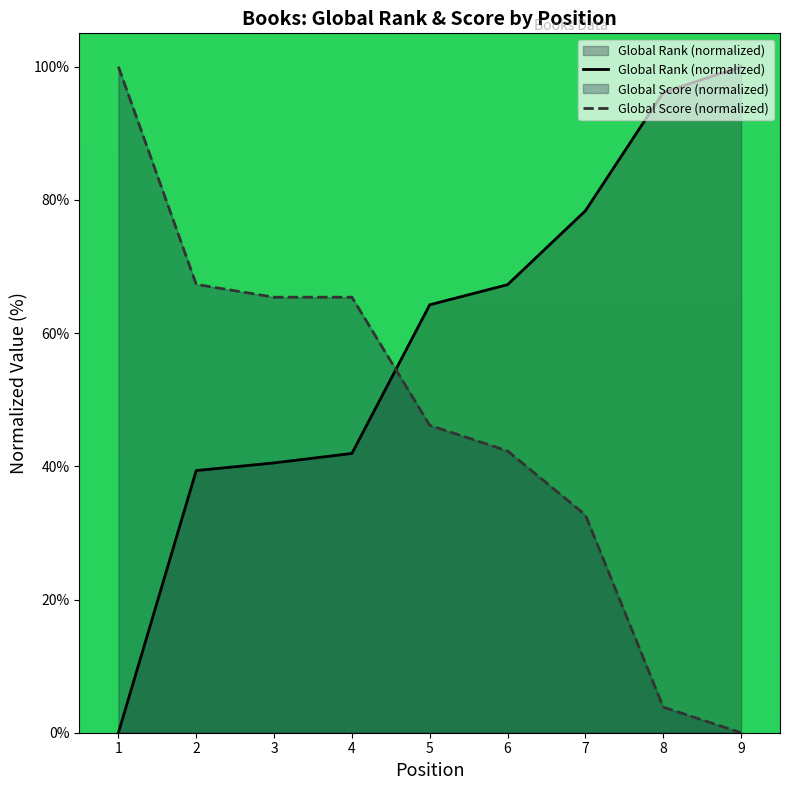

What is the difference between the maximum and minimum values in the Global Score series?

100.0